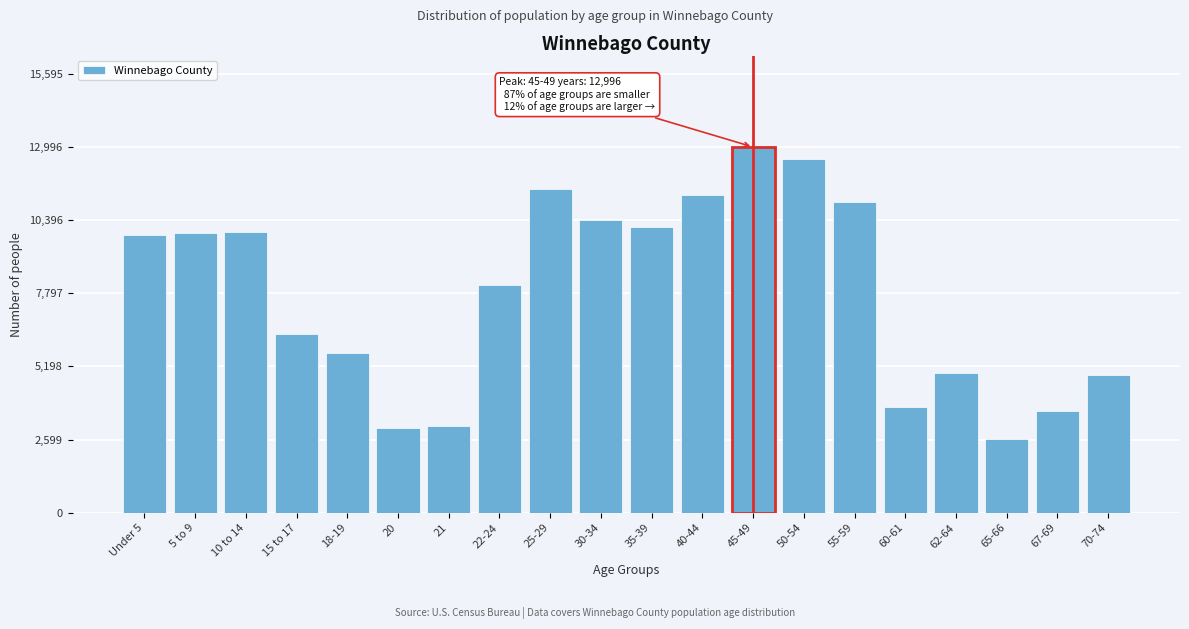

What value does the data have at 21, to the nearest 100?

3100